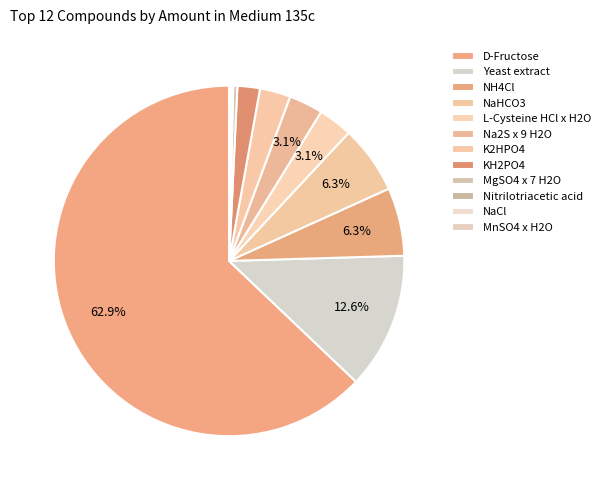

The Yeast extract slice represents 13% of the pie. True or false?

True